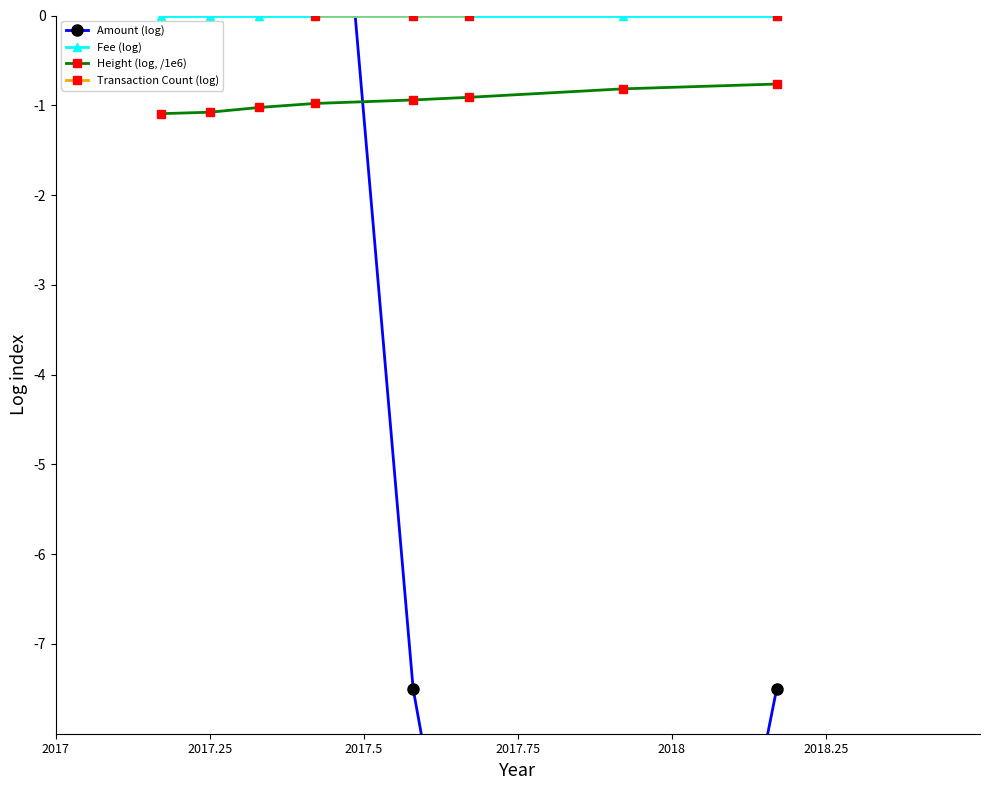

Reading left to right, list all the values displayed in this chart.

Amount (log): 4.7	5.4	4.5	5.3	-7.5	-10.9	-16.1	-7.5
Fee (log): 0.0	0.0	0.0	0.0	0.0	0.0	0.0	0.0
Height (log, /1e6): -1.1	-1.1	-1.0	-1.0	-0.9	-0.9	-0.8	-0.8
Transaction Count (log): 2.6	2.2	0.7	0.0	0.0	0.0	1.1	0.0